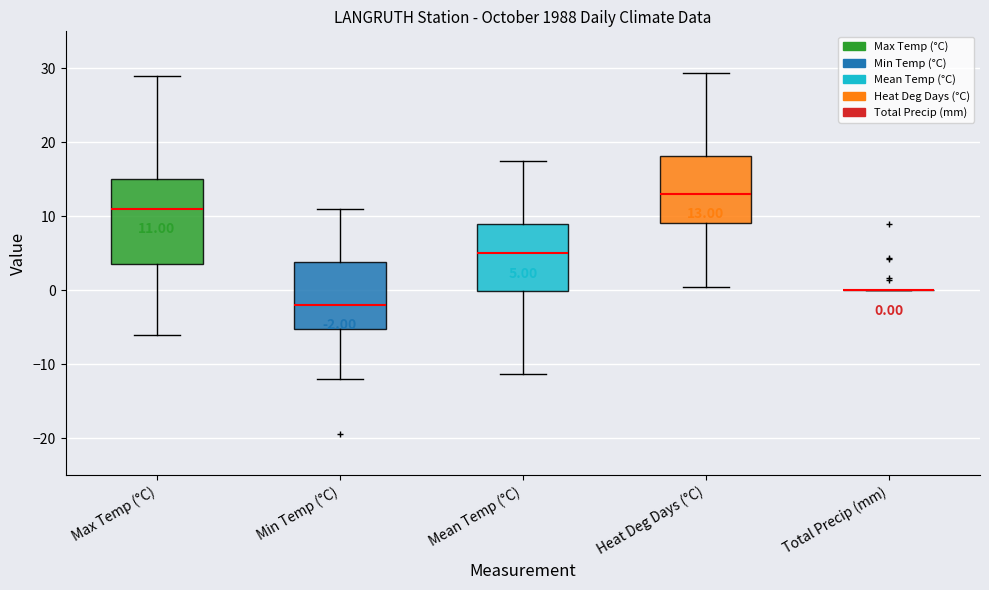

Which box is the tallest, from its lower edge to its upper edge?

Max Temp (°C)